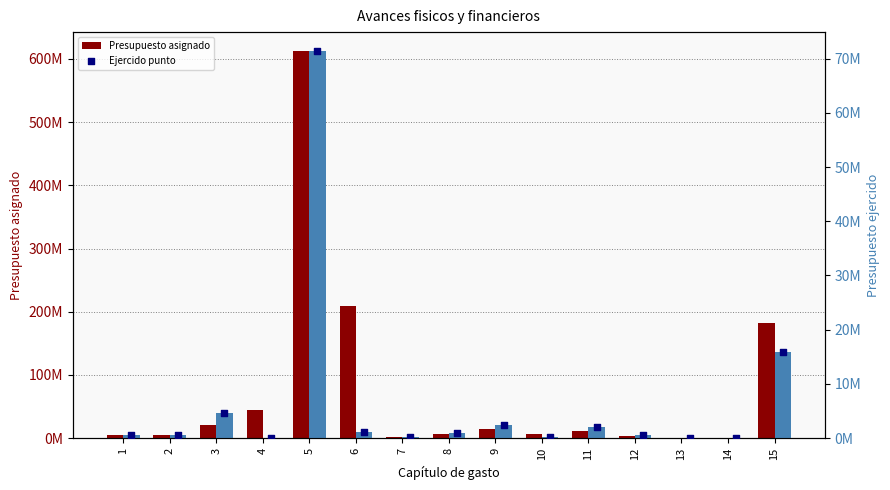

Which series has the largest total across all categories?

Presupuesto asignado